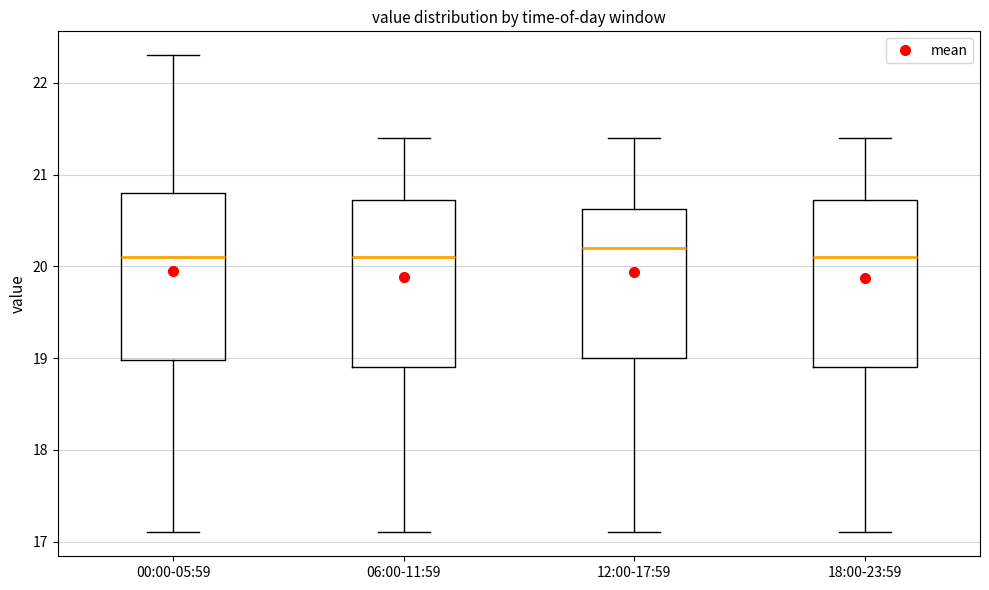

Reading left to right, read every box against the y-axis: the position of its median line, the range the box covers, and the ends of its whiskers. The values are not printed on the chart, so give them approximately, as read against the axis.

00:00-05:59: median 20.1, box 19.0 to 20.8, whiskers 17.1 to 22.3
06:00-11:59: median 20.1, box 18.9 to 20.7, whiskers 17.1 to 21.4
12:00-17:59: median 20.2, box 19.0 to 20.6, whiskers 17.1 to 21.4
18:00-23:59: median 20.1, box 18.9 to 20.7, whiskers 17.1 to 21.4